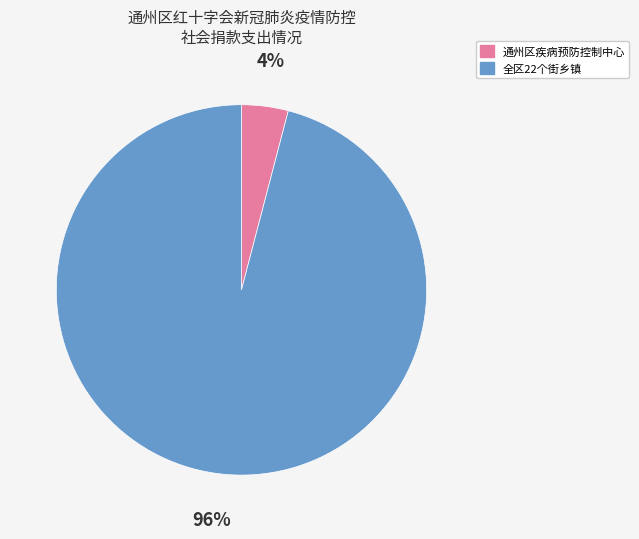

Which has a higher value, 通州区疾病预防控制中心 or 全区22个街乡镇?

全区22个街乡镇